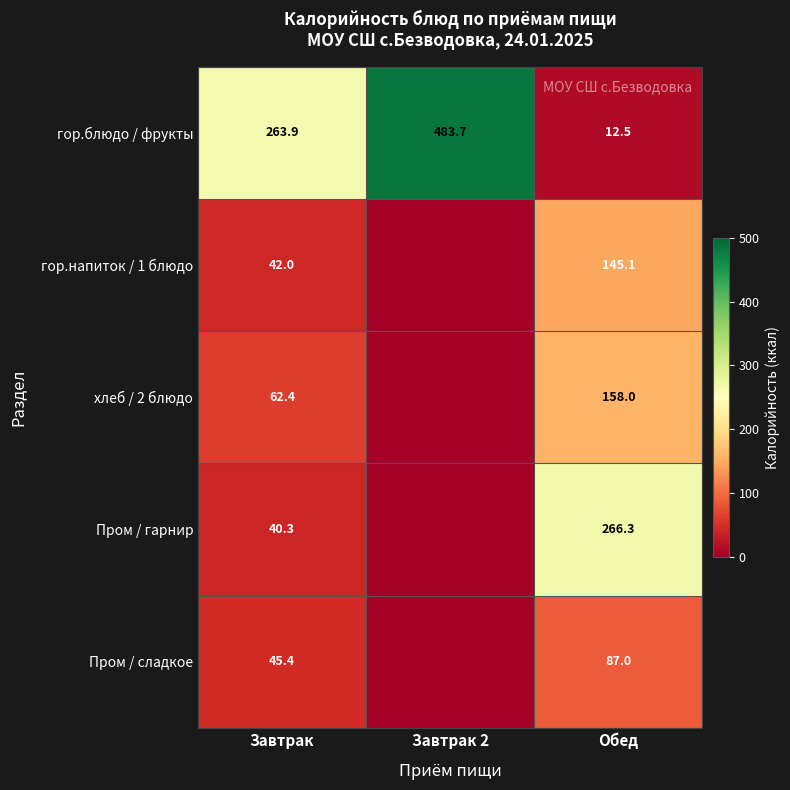

At which label does гор.блюдо / фрукты reach its minimum?

Обед